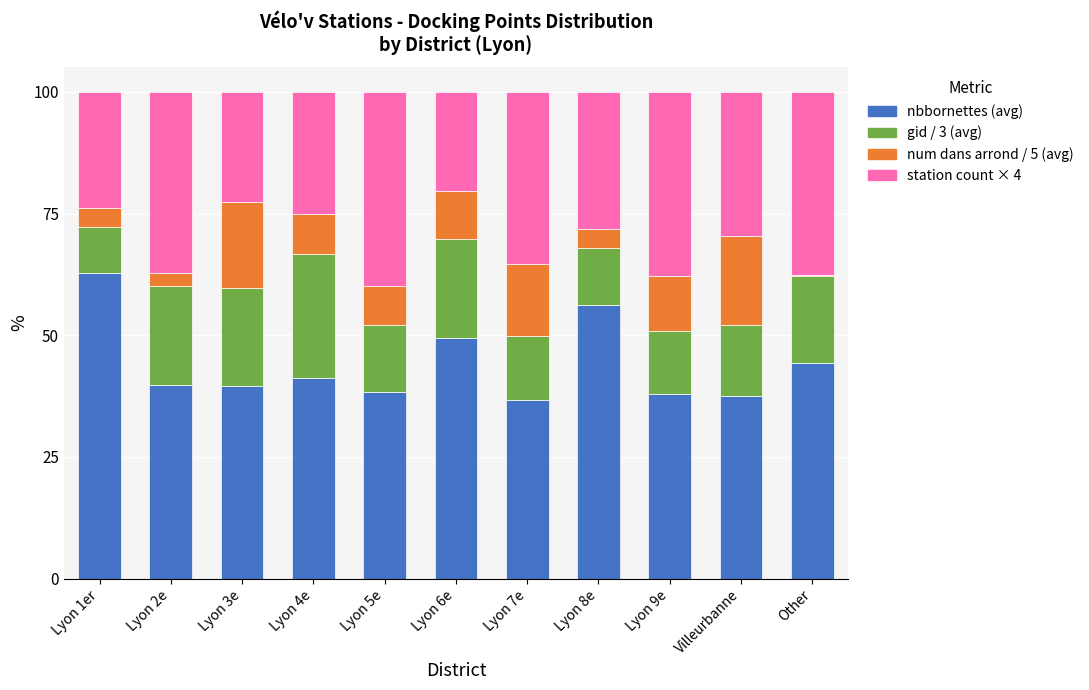

What is the maximum value for nbbornettes (avg)?

62.7